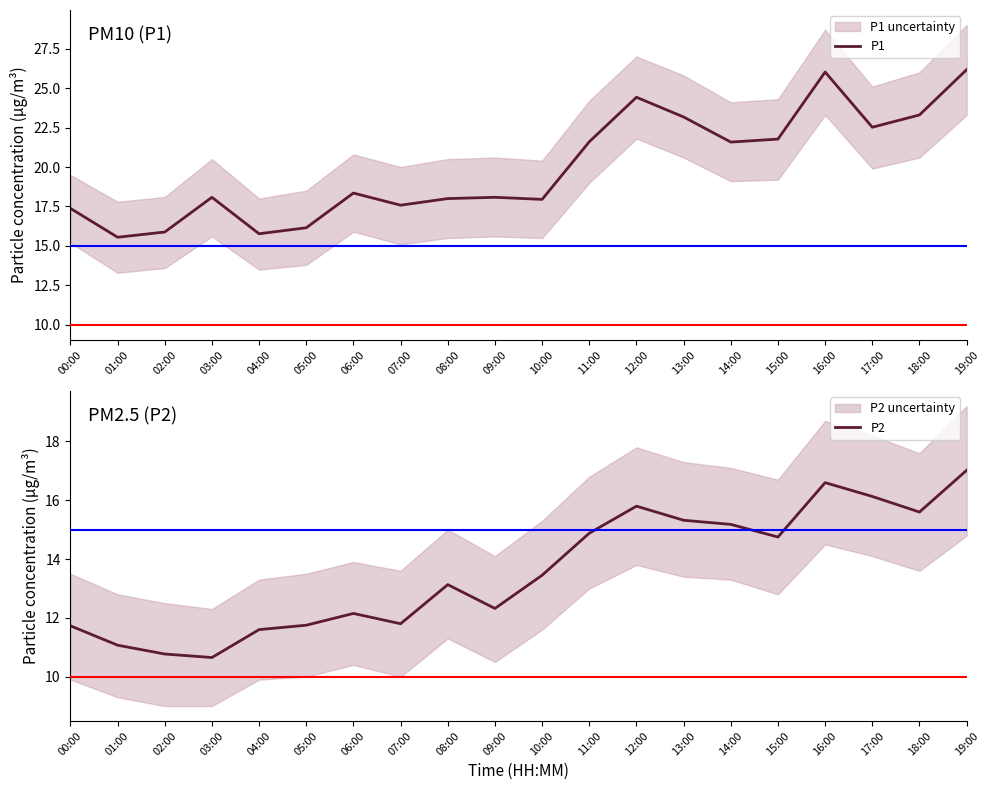

How many interior local valleys does the P1 series have?

6